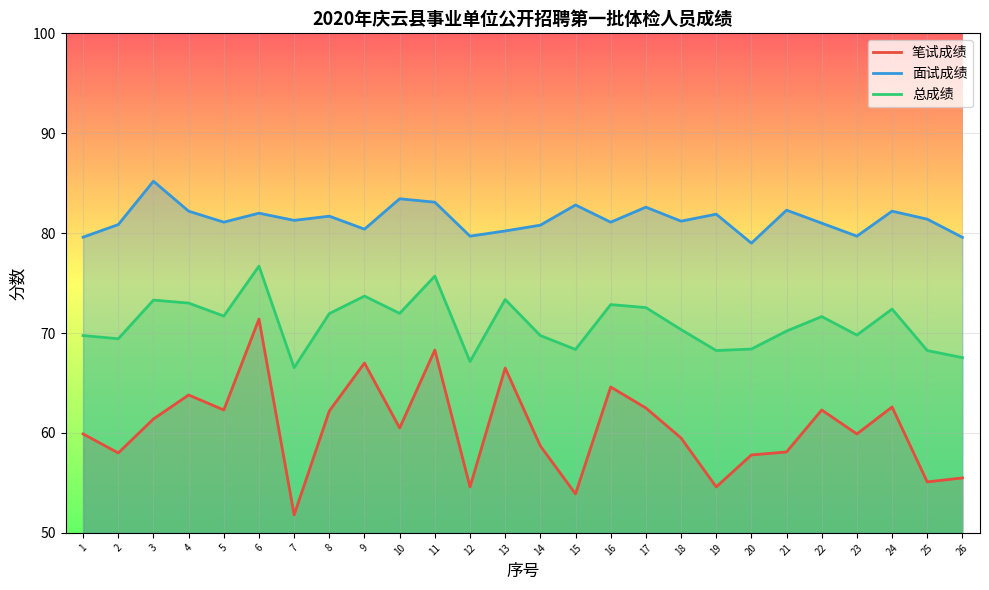

What is the difference between the maximum and second lowest values in the 总成绩 series?

9.5